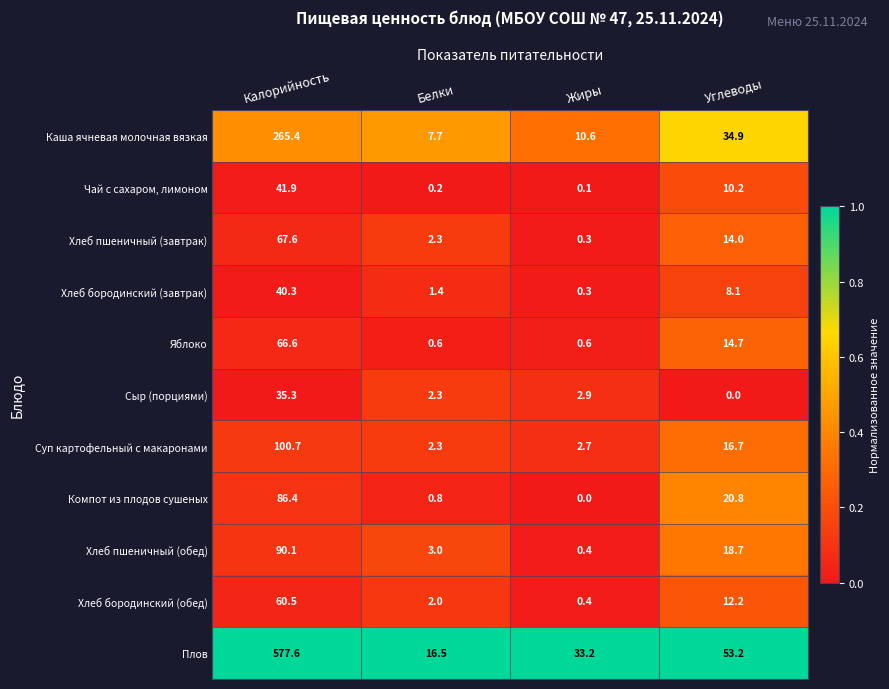

At which label does Компот из плодов сушеных first exceed 20?

Калорийность